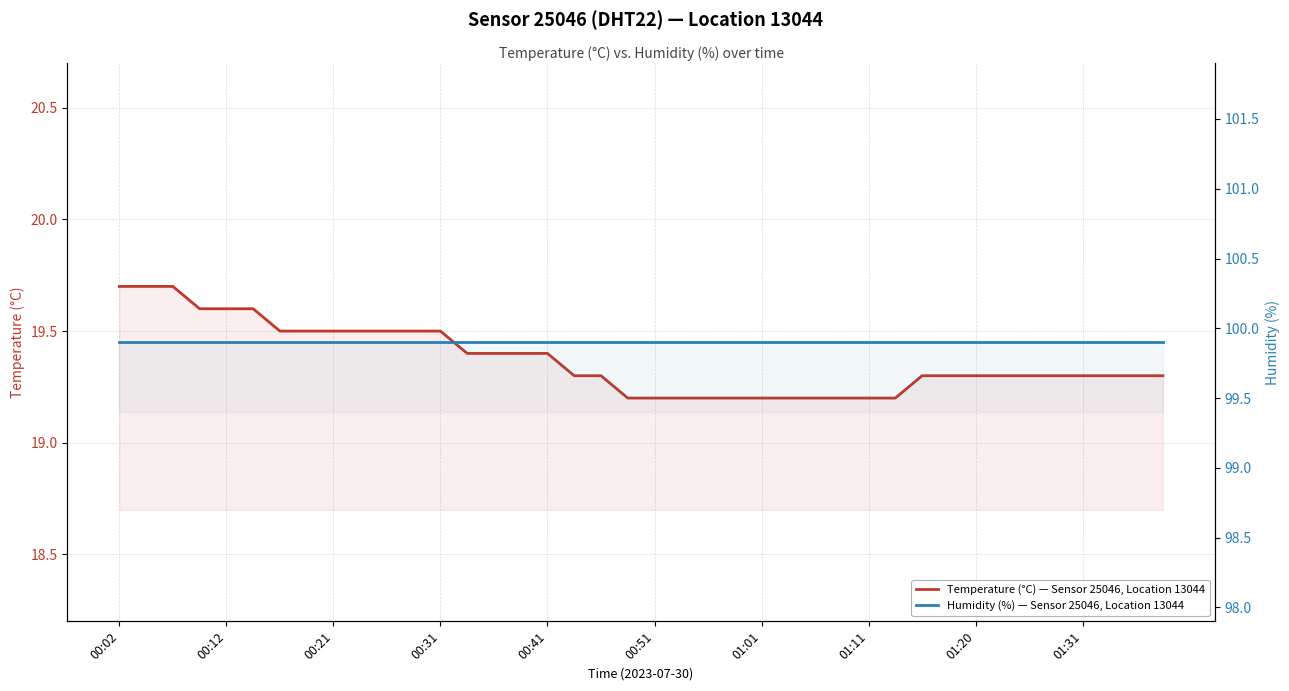

What is the difference between the Temperature (°C) — Sensor 25046, Location 13044 values at 27 and 00:12?

0.5